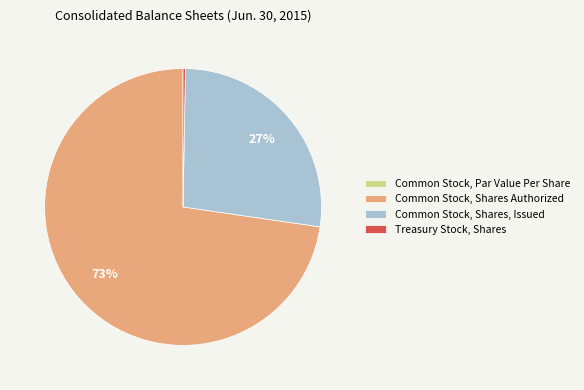

To the nearest percent, what is the average slice percentage?

25%